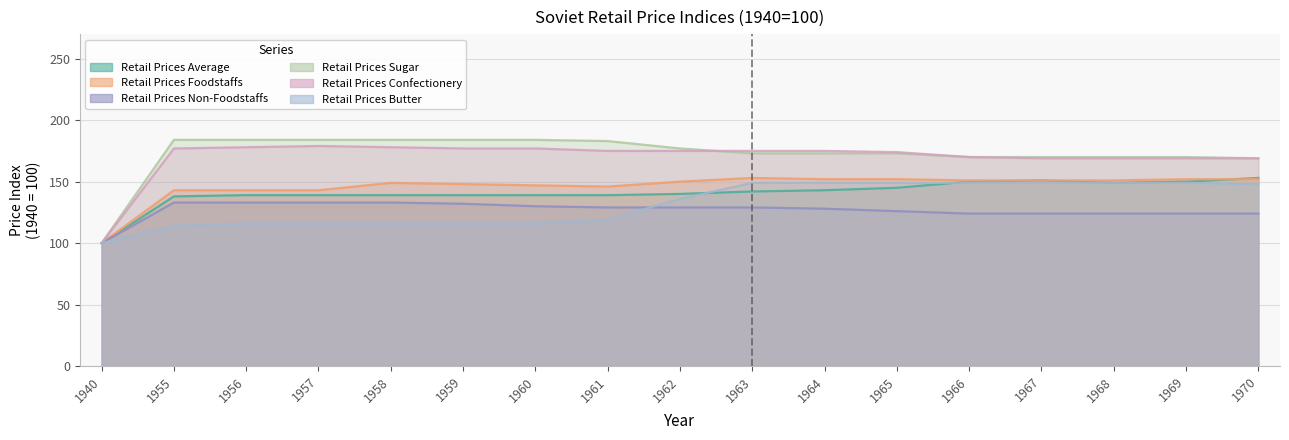

At which category does Retail Prices Confectionery reach its first local peak?

1957